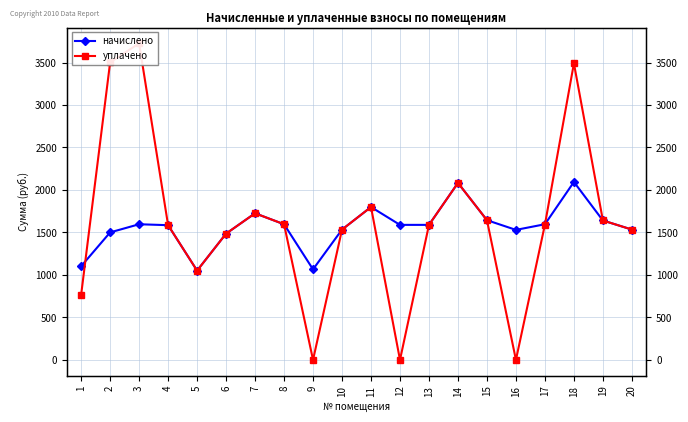

At which label does уплачено first exceed 1592?

2